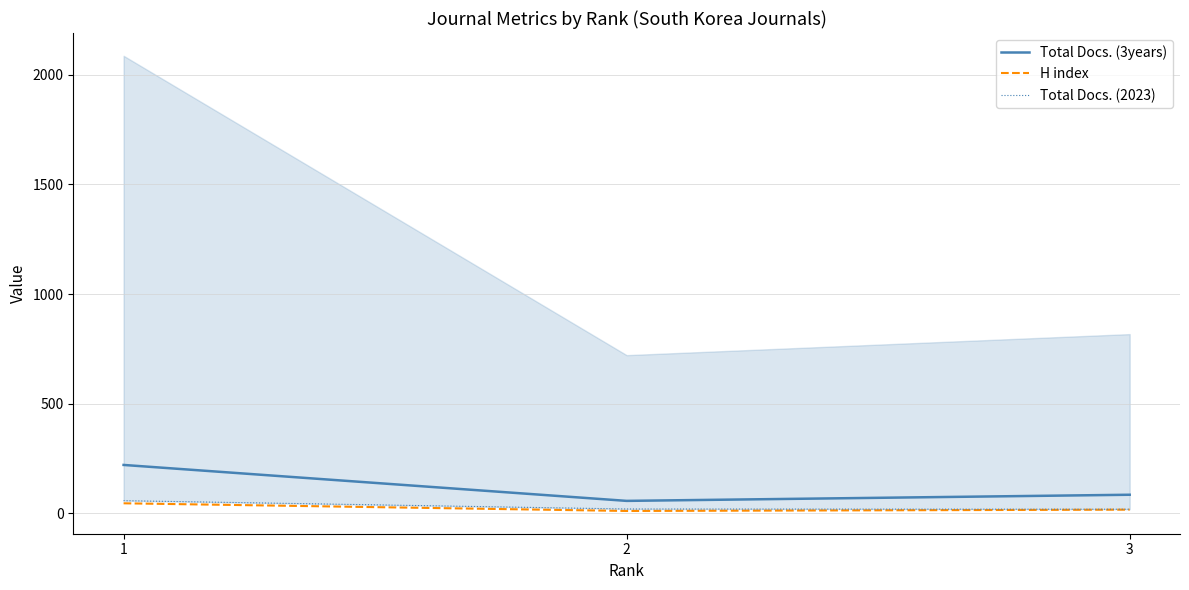

What is the difference between the Total Docs. (2023) values at 3 and 2?

1